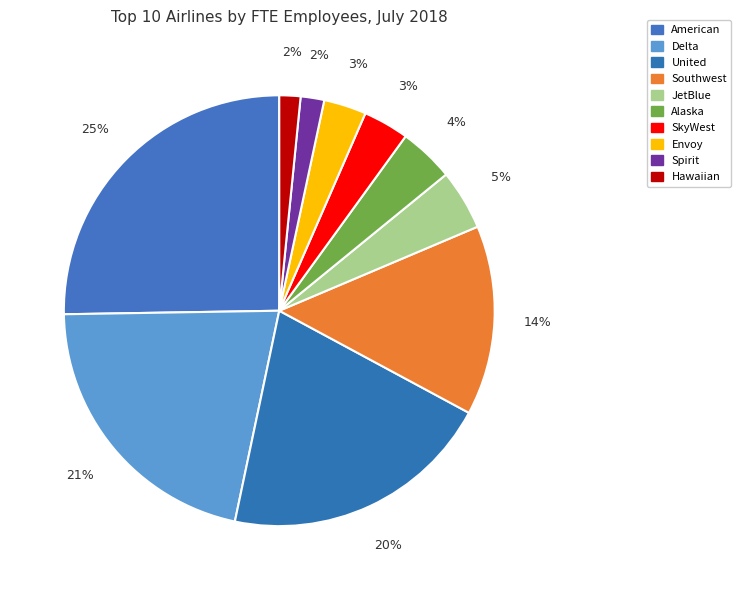

Which slice is the largest?

American